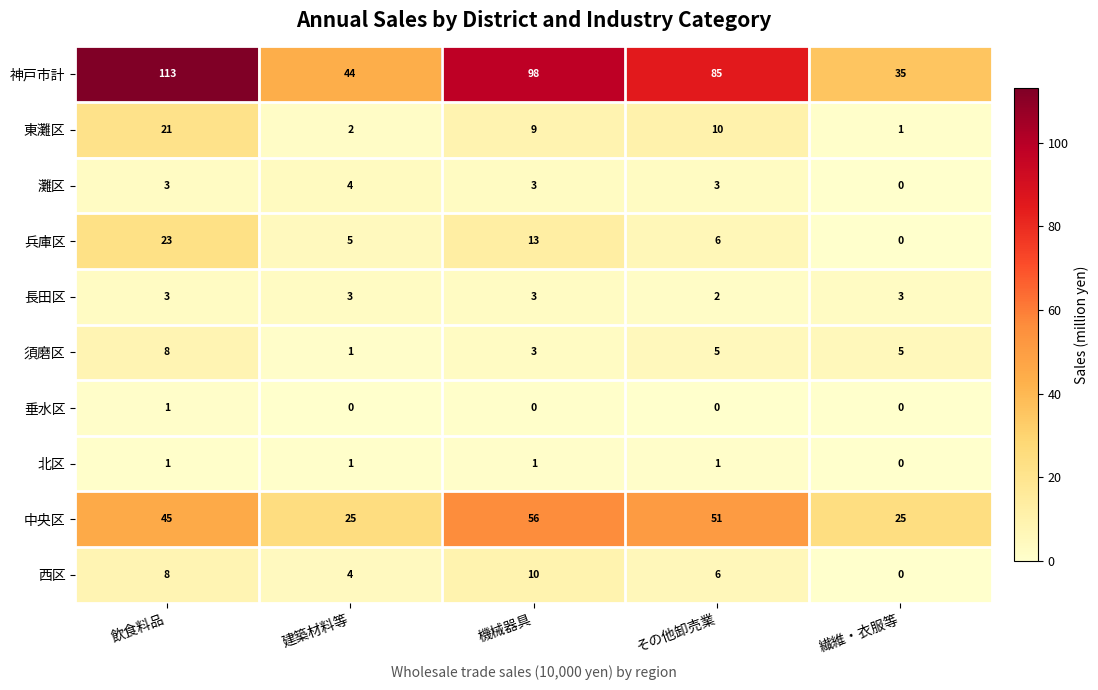

Is it true that 灘区 equals 4 at 建築材料等?

True